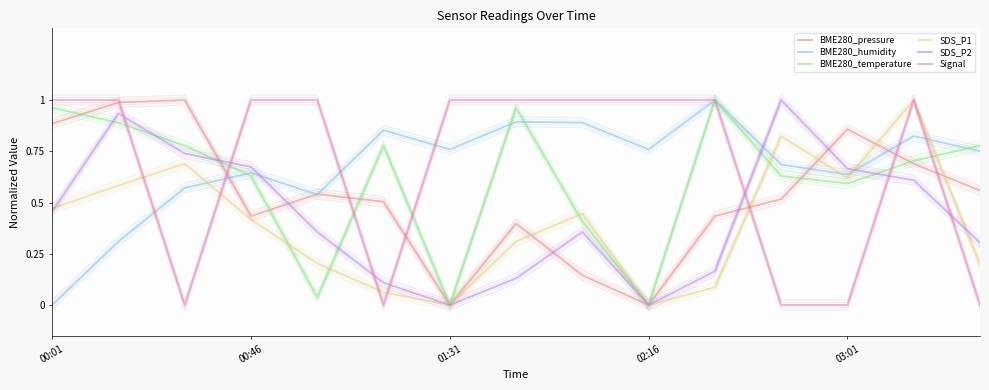

How many intersections are there between BME280_pressure and BME280_temperature?

6